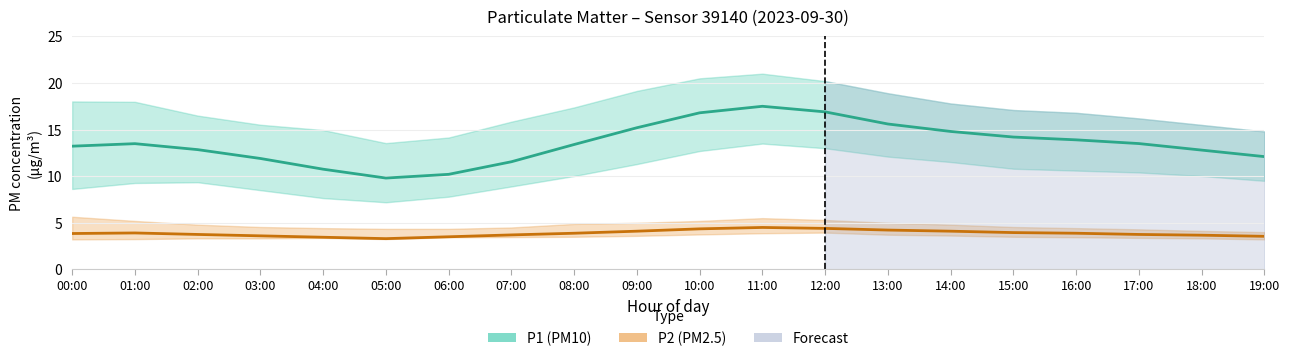

Reading left to right, what are all the values shown in this chart?

P1 (PM10): 00:00=13.2	01:00=13.5	02:00=12.8	03:00=11.9	04:00=10.8	05:00=9.8	06:00=10.2	07:00=11.6	08:00=13.4	09:00=15.2	10:00=16.8	11:00=17.5	12:00=16.9	13:00=15.6	14:00=14.8	15:00=14.2	16:00=13.9	17:00=13.5	18:00=12.8	19:00=12.1
P2 (PM2.5): 00:00=3.9	01:00=3.9	02:00=3.8	03:00=3.6	04:00=3.5	05:00=3.3	06:00=3.5	07:00=3.7	08:00=3.9	09:00=4.1	10:00=4.3	11:00=4.5	12:00=4.4	13:00=4.2	14:00=4.1	15:00=4.0	16:00=3.9	17:00=3.8	18:00=3.7	19:00=3.5